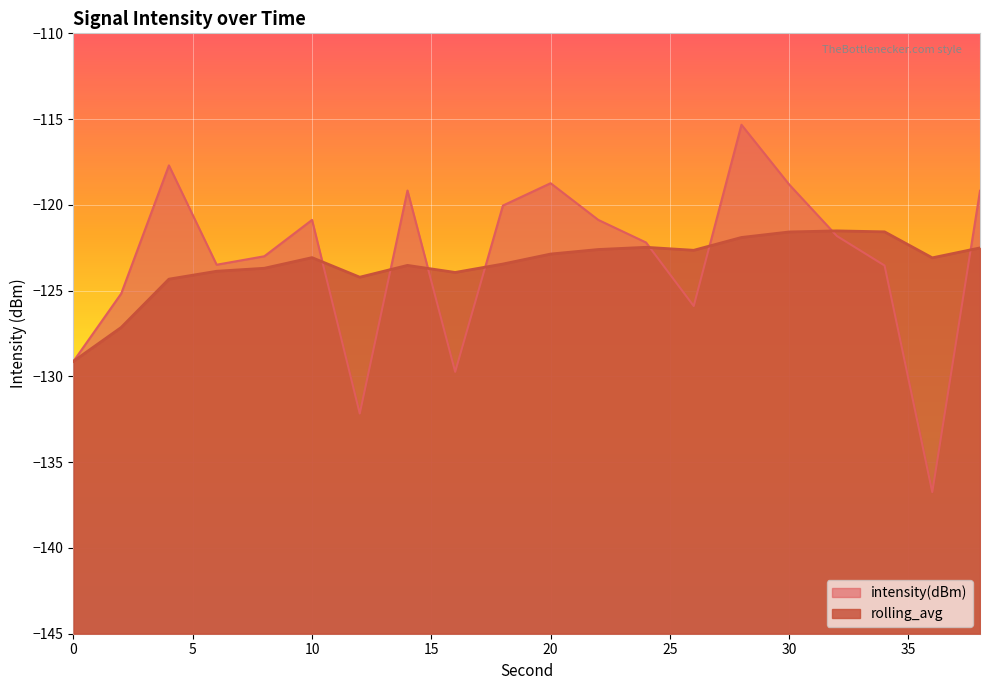

The rolling_avg series shows -123.7 at 8. True or false?

True